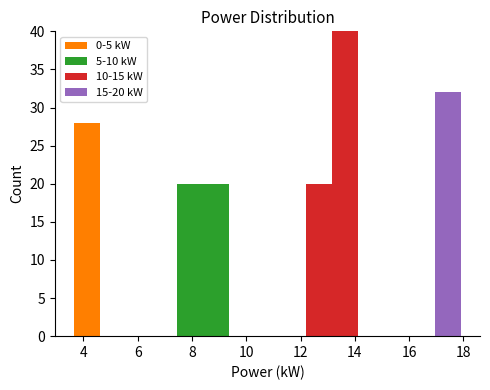

Which range on the x-axis has the tallest stacked bar (by total height)?

13.2 to 14.2